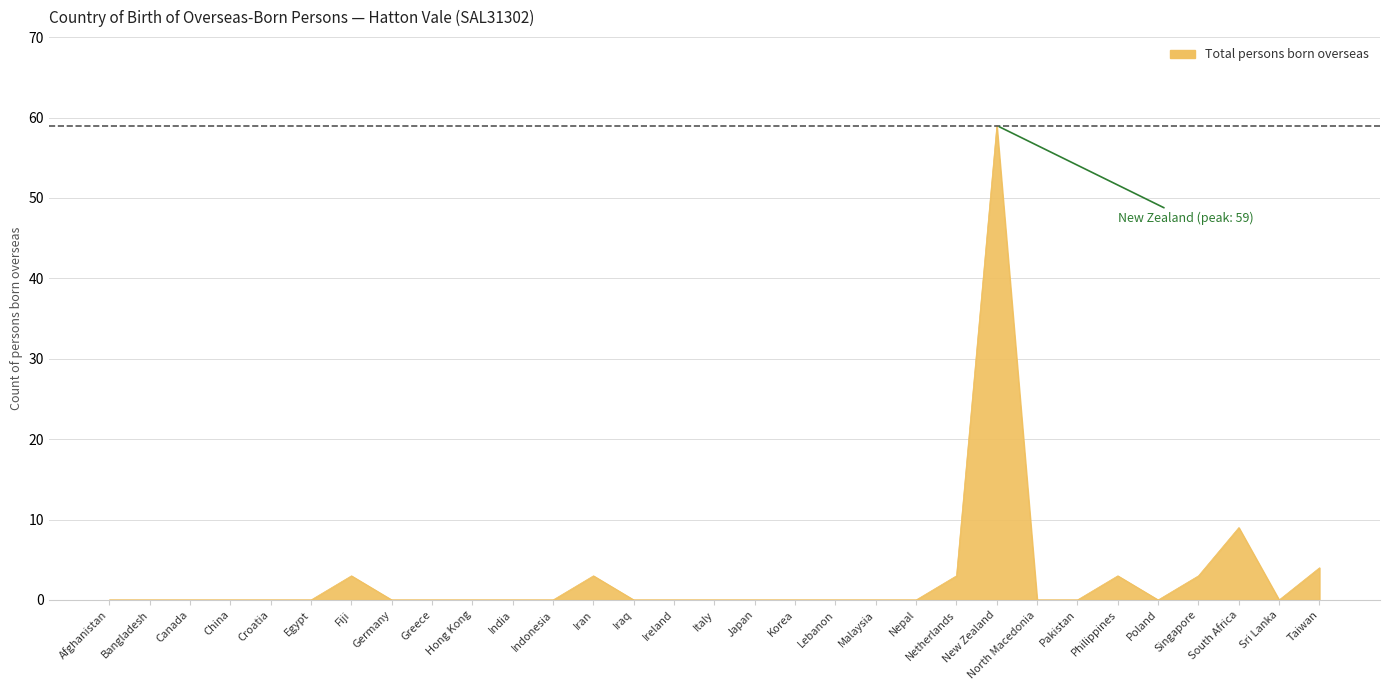

What position from the left is North Macedonia?

24